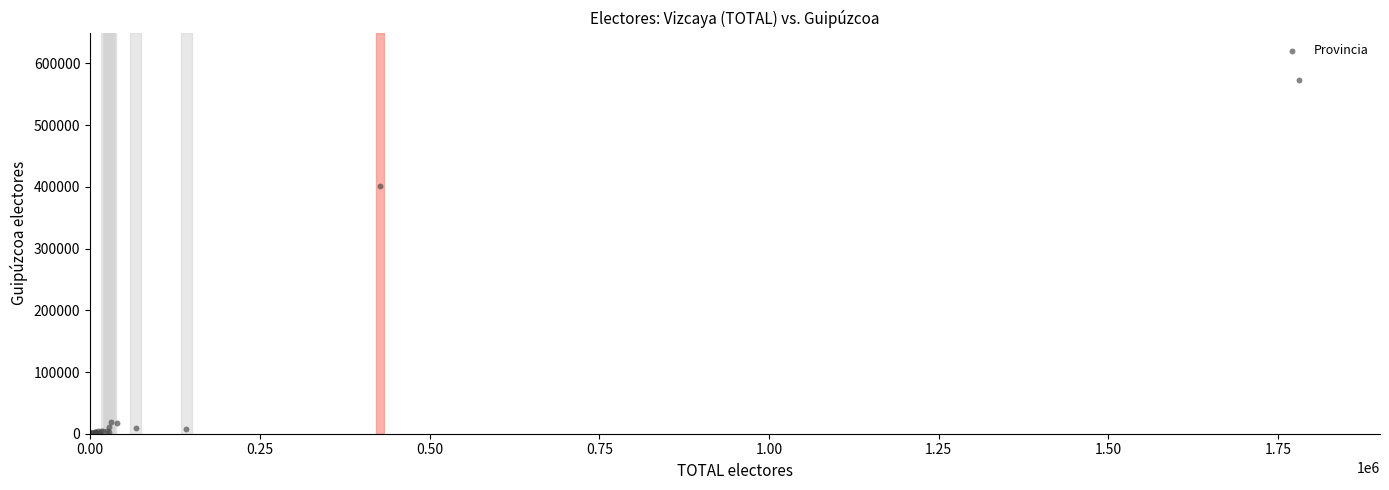

What Y value in the scatter plot is closest to 286991?

402105